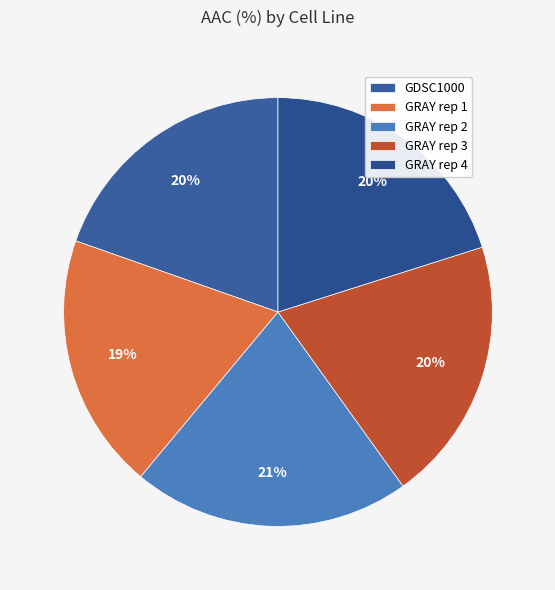

Is the sum of GDSC1000 and GRAY rep 3 greater than half?

No